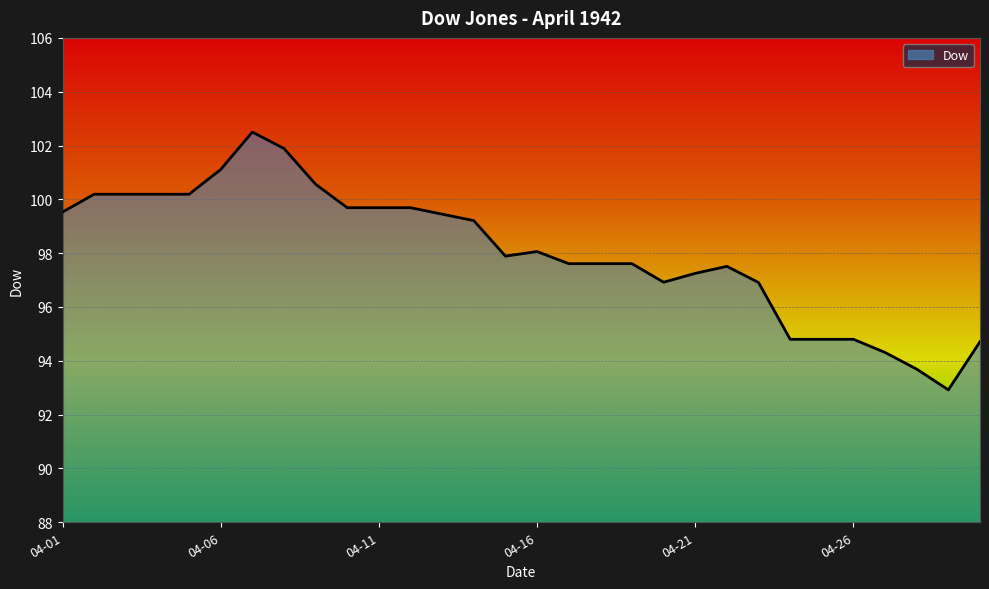

What is the maximum value shown in the chart?

102.5